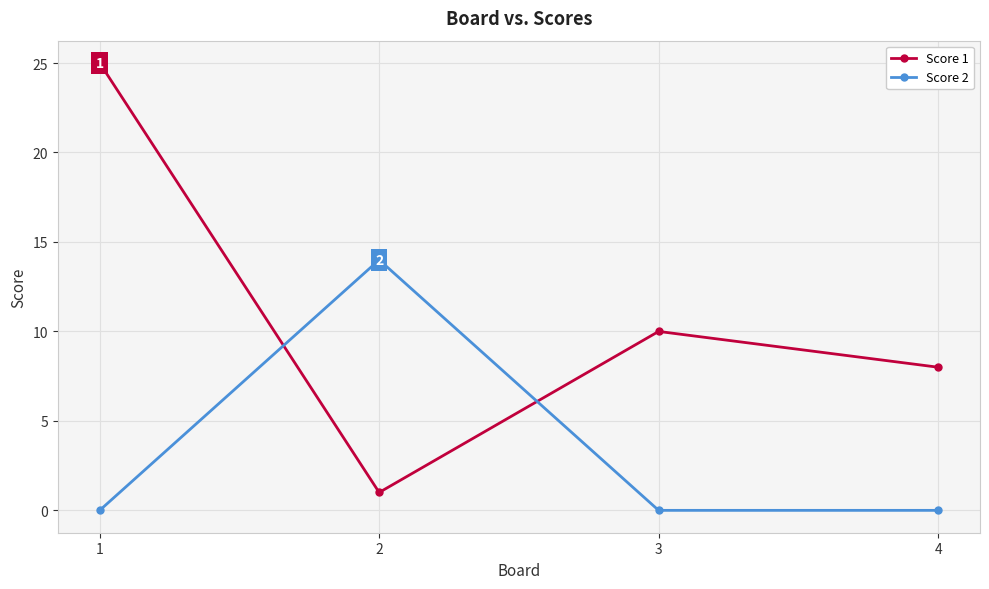

What is the difference between the maximum and minimum values in the Score 1 series?

24